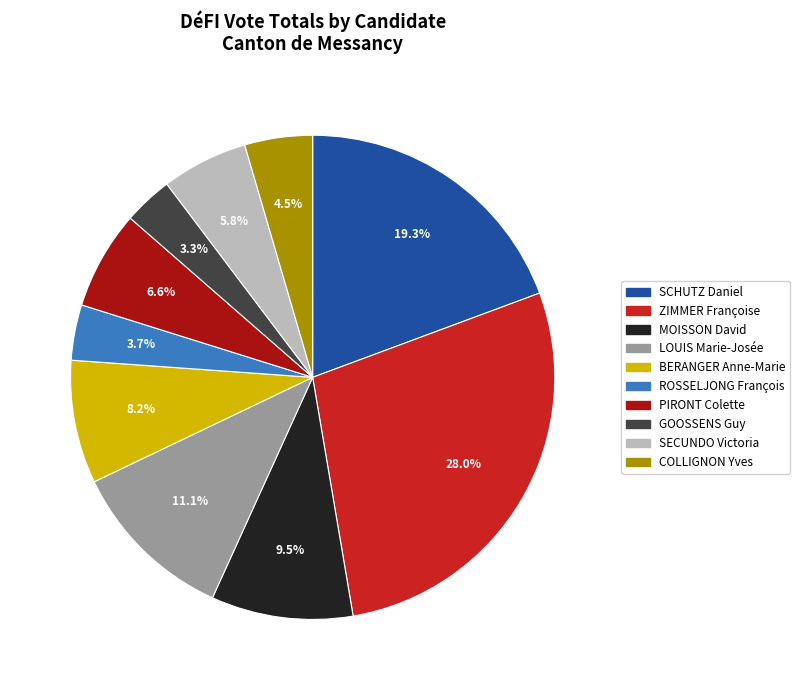

Which category has the biggest portion of the pie?

ZIMMER Françoise